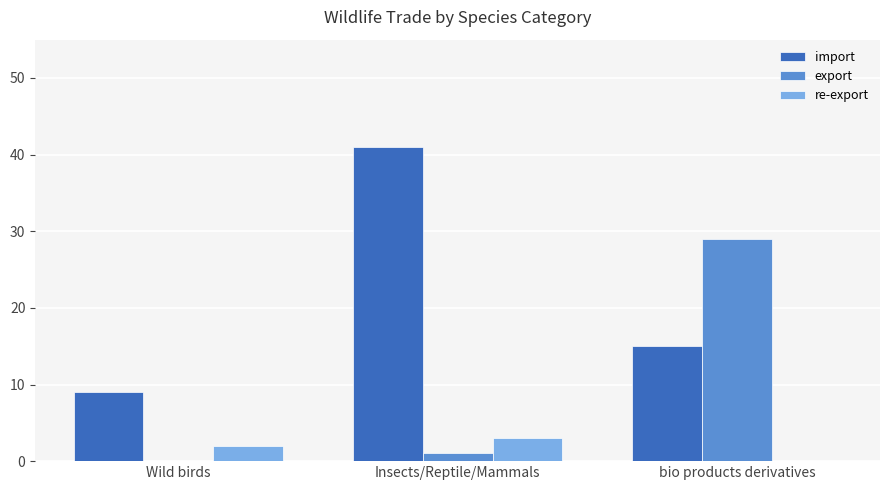

What is the average value of the export series?

10